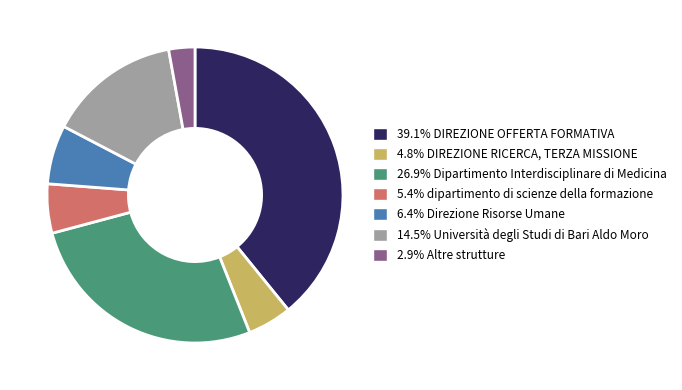

Does any single category account for the majority?

No